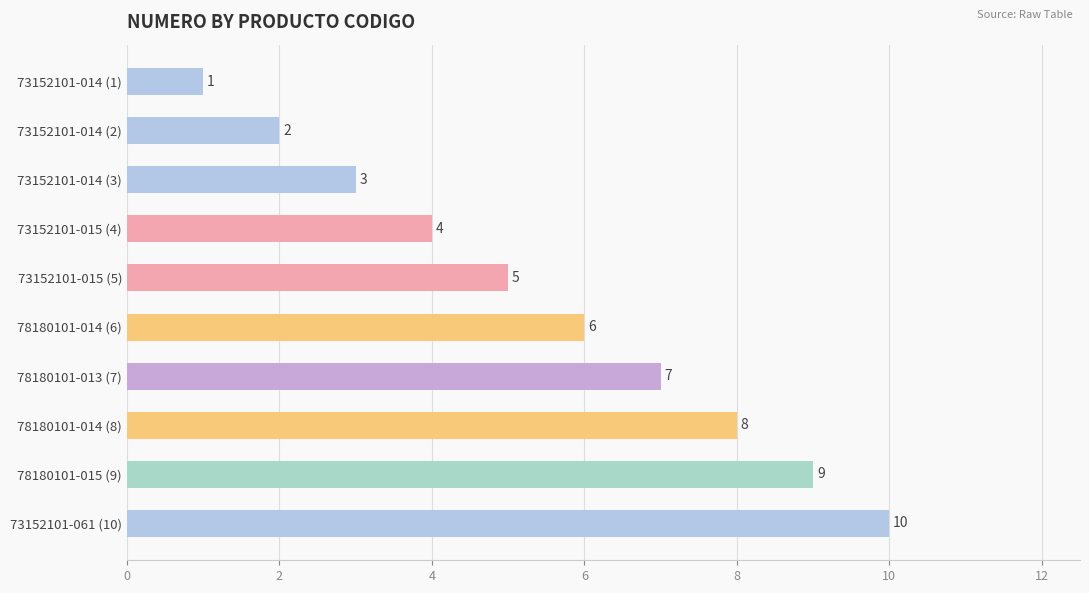

What is the difference between the maximum and second lowest values?

8